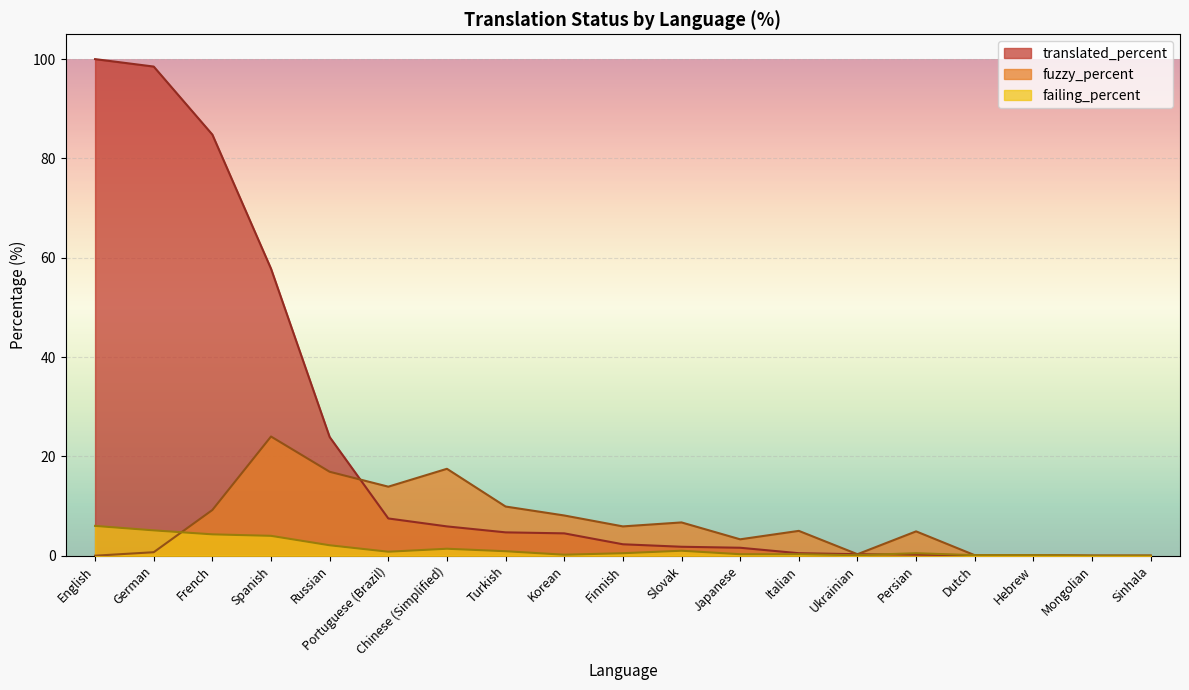

How many categories are shown in the chart?

19